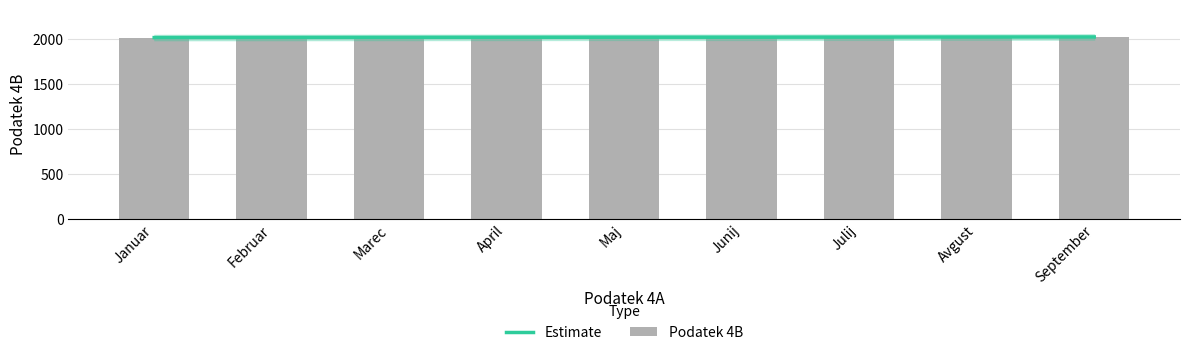

How many distinct data groups are displayed?

2